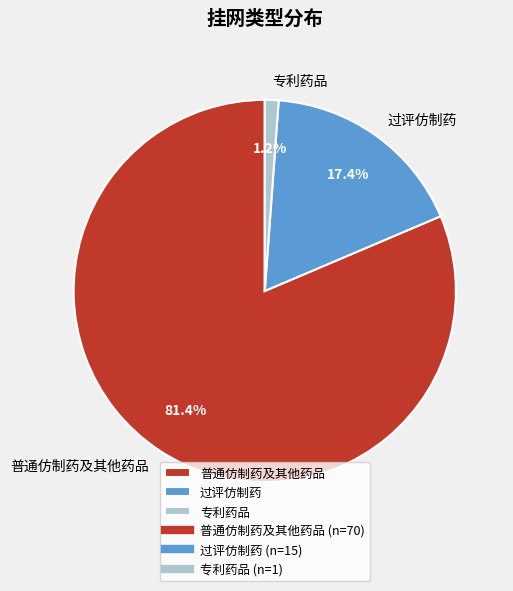

What is the largest slice in the pie chart?

普通仿制药及其他药品